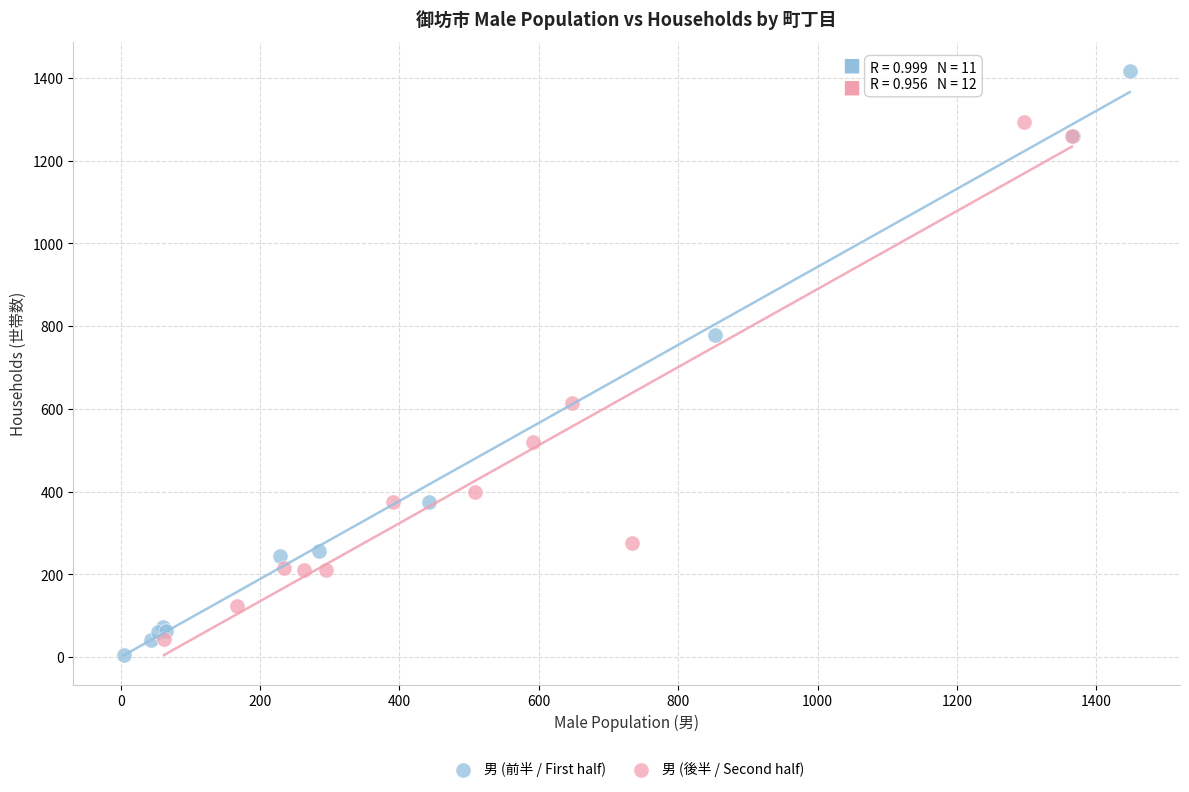

Which series contains the highest Y value?

男 (前半 / First half)